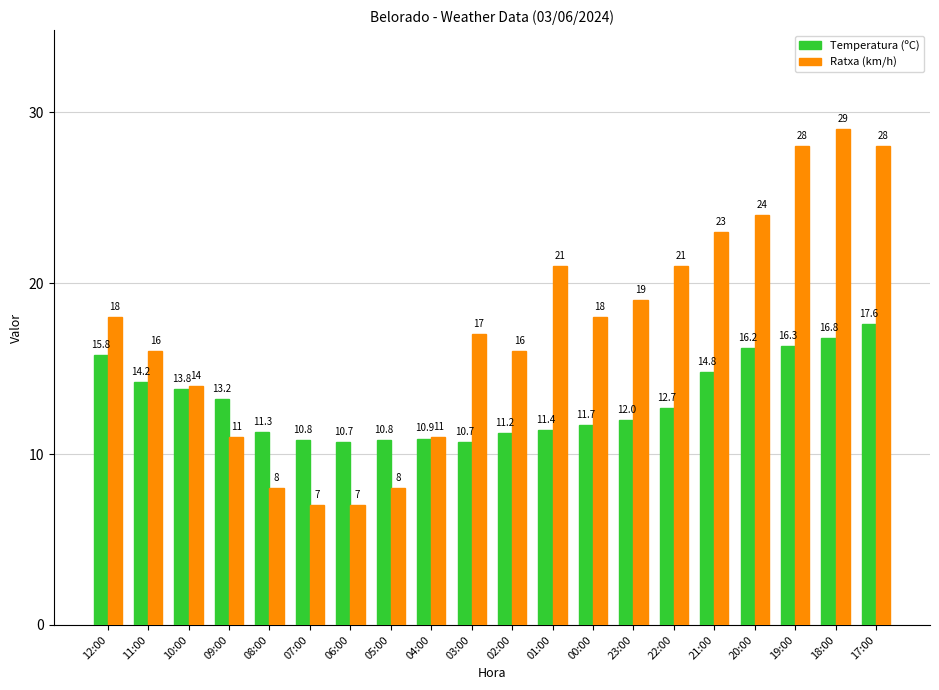

Count the number of data series in this chart.

2